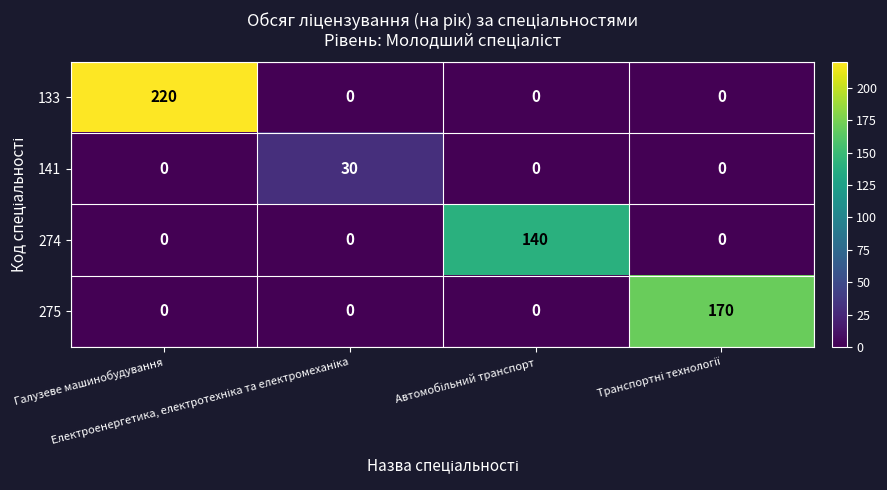

Count the number of data series in this chart.

4